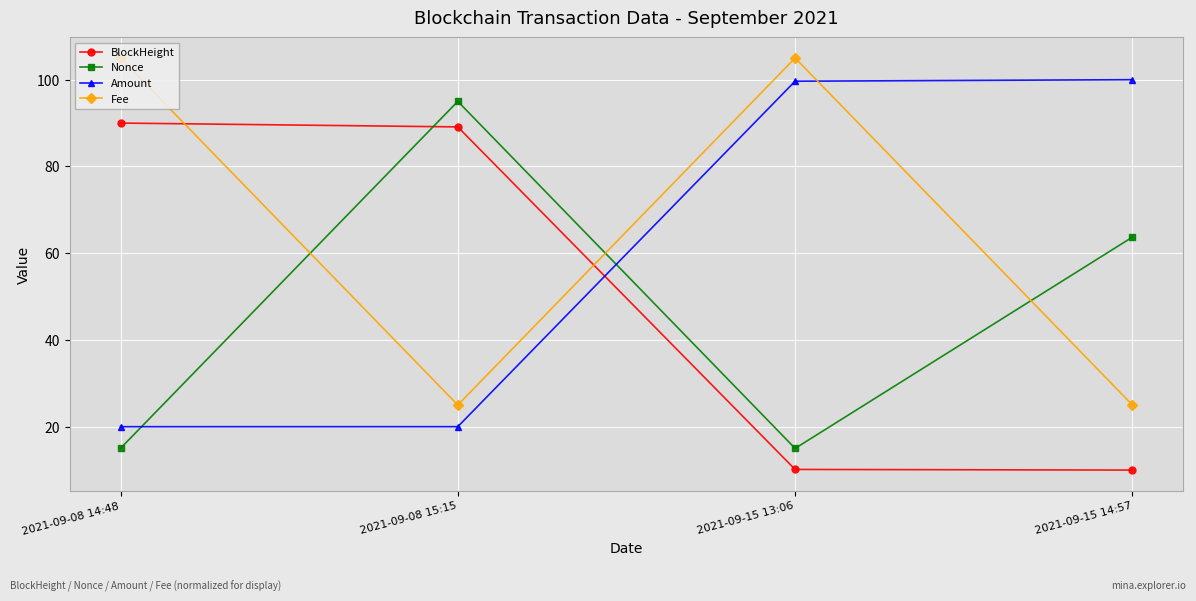

What is the value of the Fee point at the 2nd from the left?

25.0